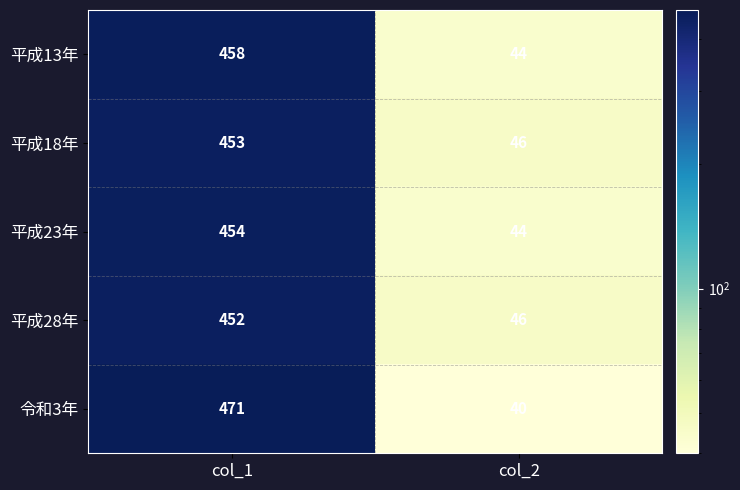

How many distinct data groups are displayed?

5